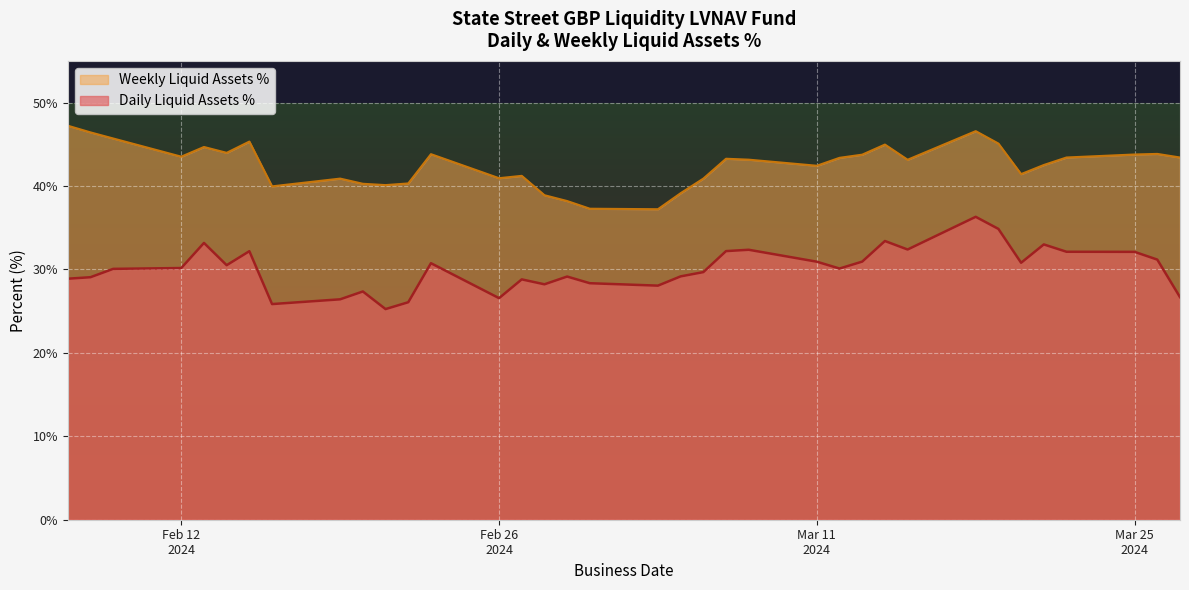

Rank the series at 27 from lowest to highest value.

Daily Liquid Assets %, Weekly Liquid Assets %